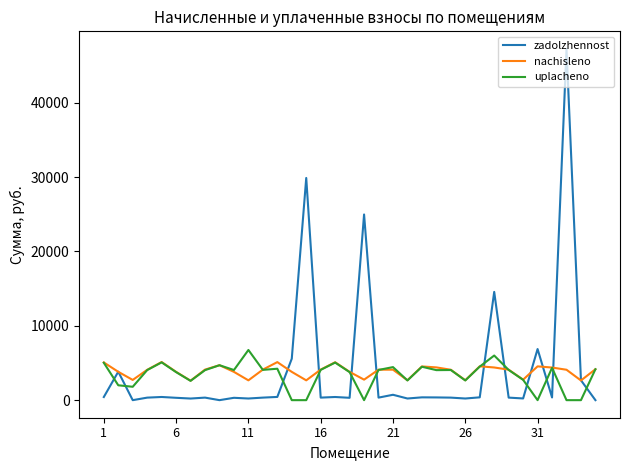

How many values in the uplacheno series exceed 4052?

18